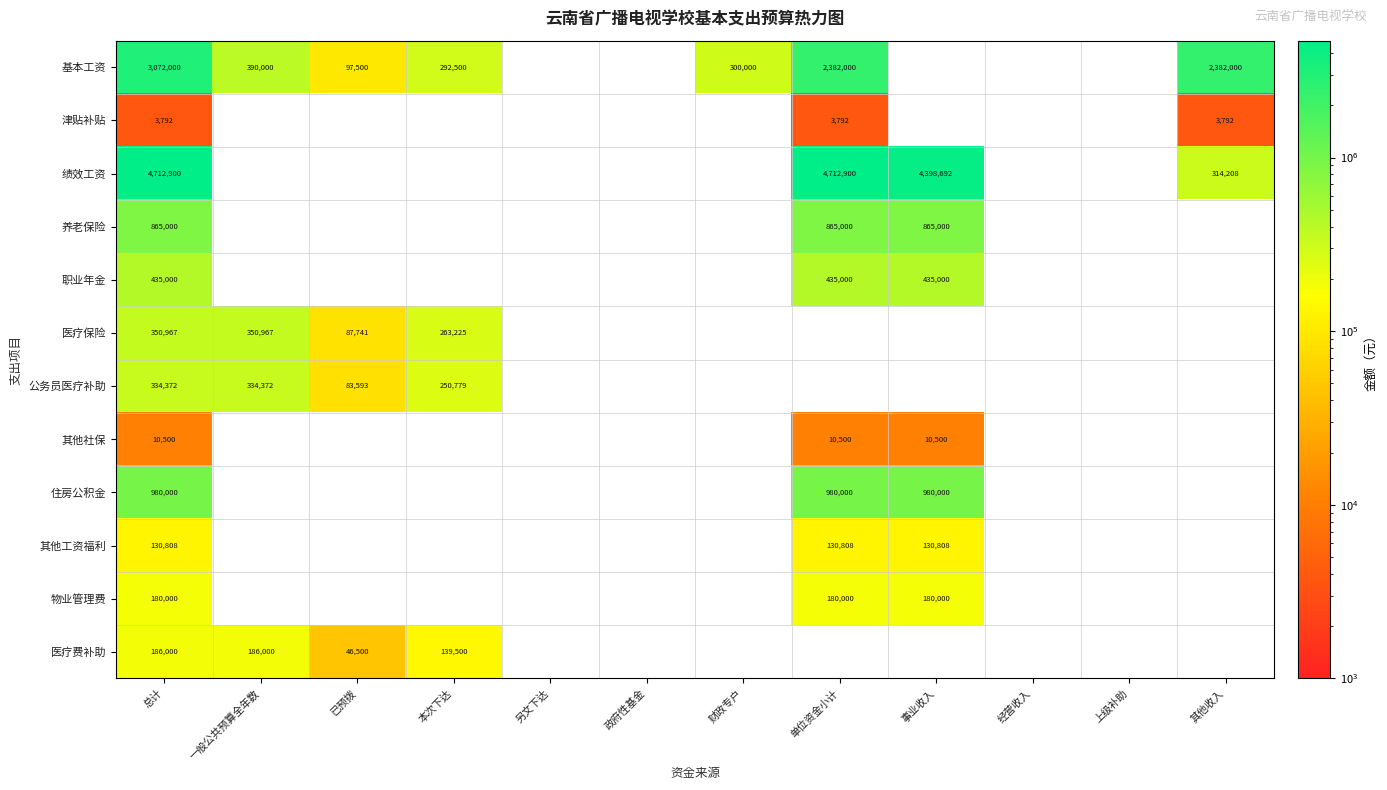

How many categories are shown in the chart?

12